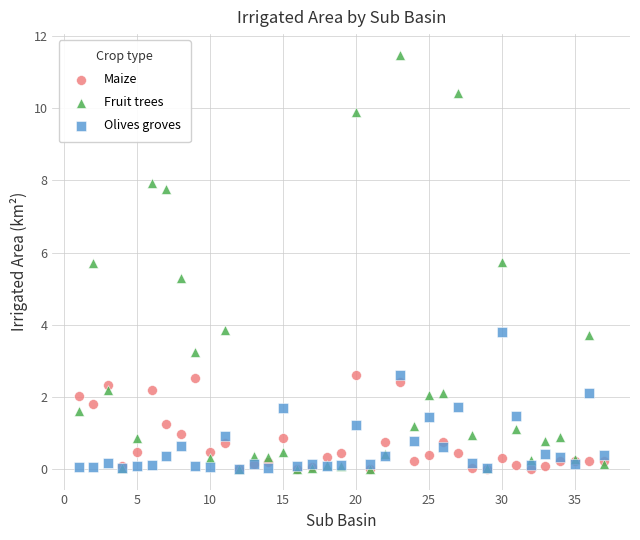

In the Fruit trees series, what Y value is closest to 5?

5.3